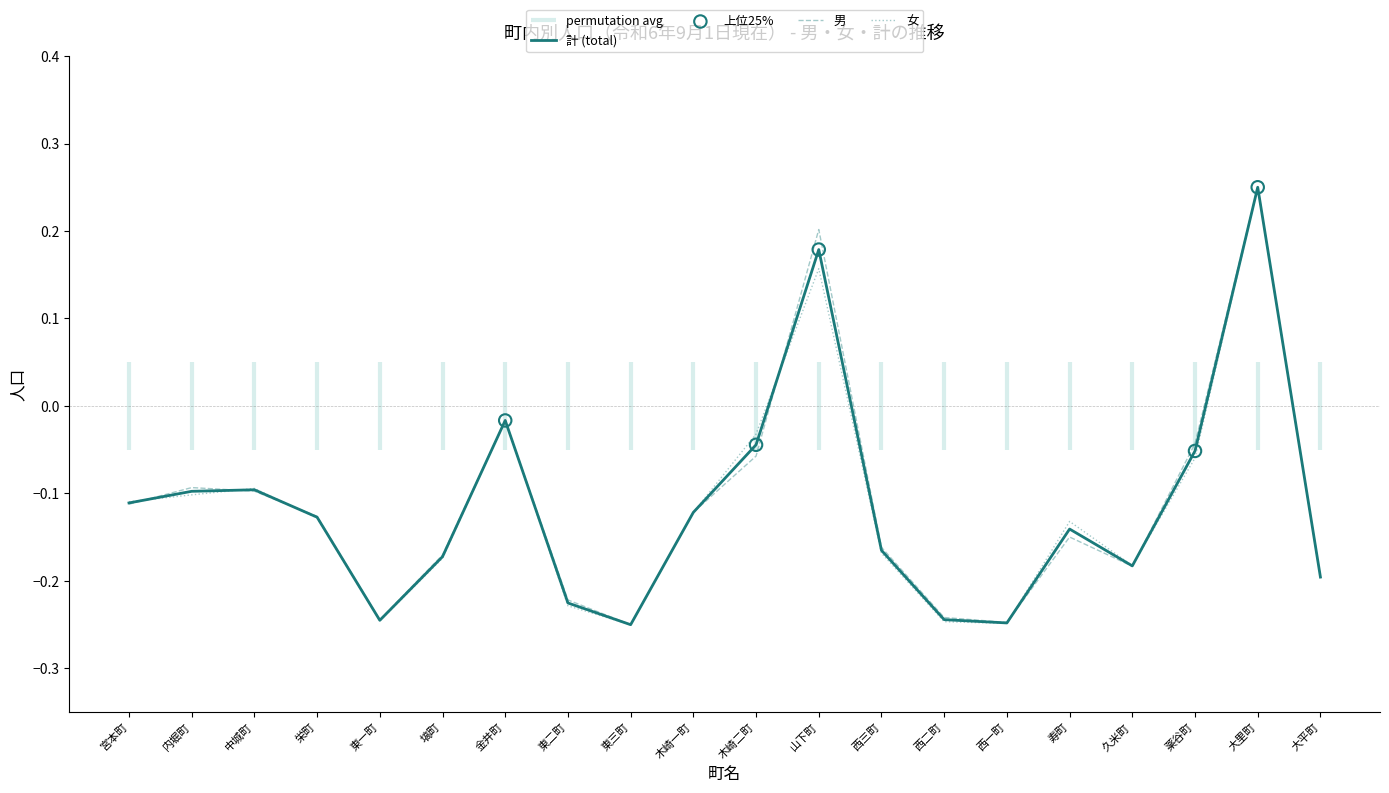

Which series contains the highest Y value?

男